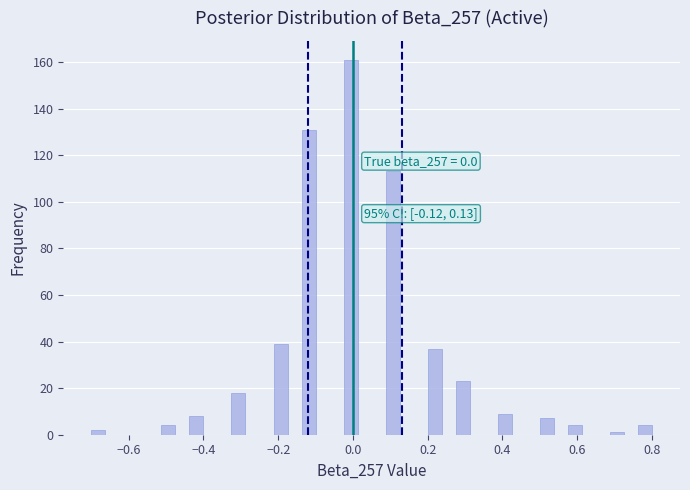

Around what value on the x-axis is the tallest bar? Give the approximate position of its centre, as read against the axis.

0.00